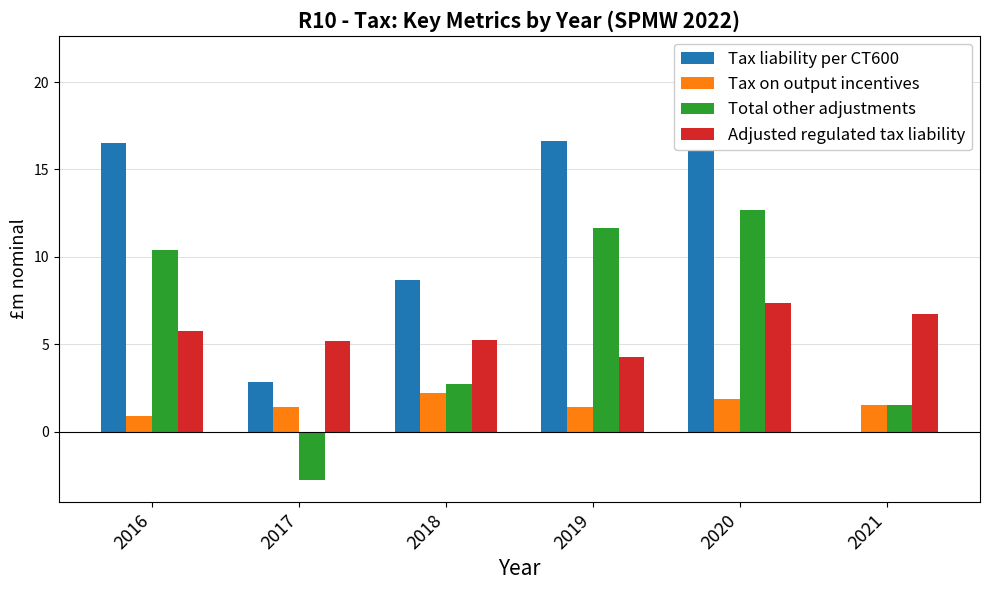

True or false: Total other adjustments has a value of 2.7 at 2019.

False